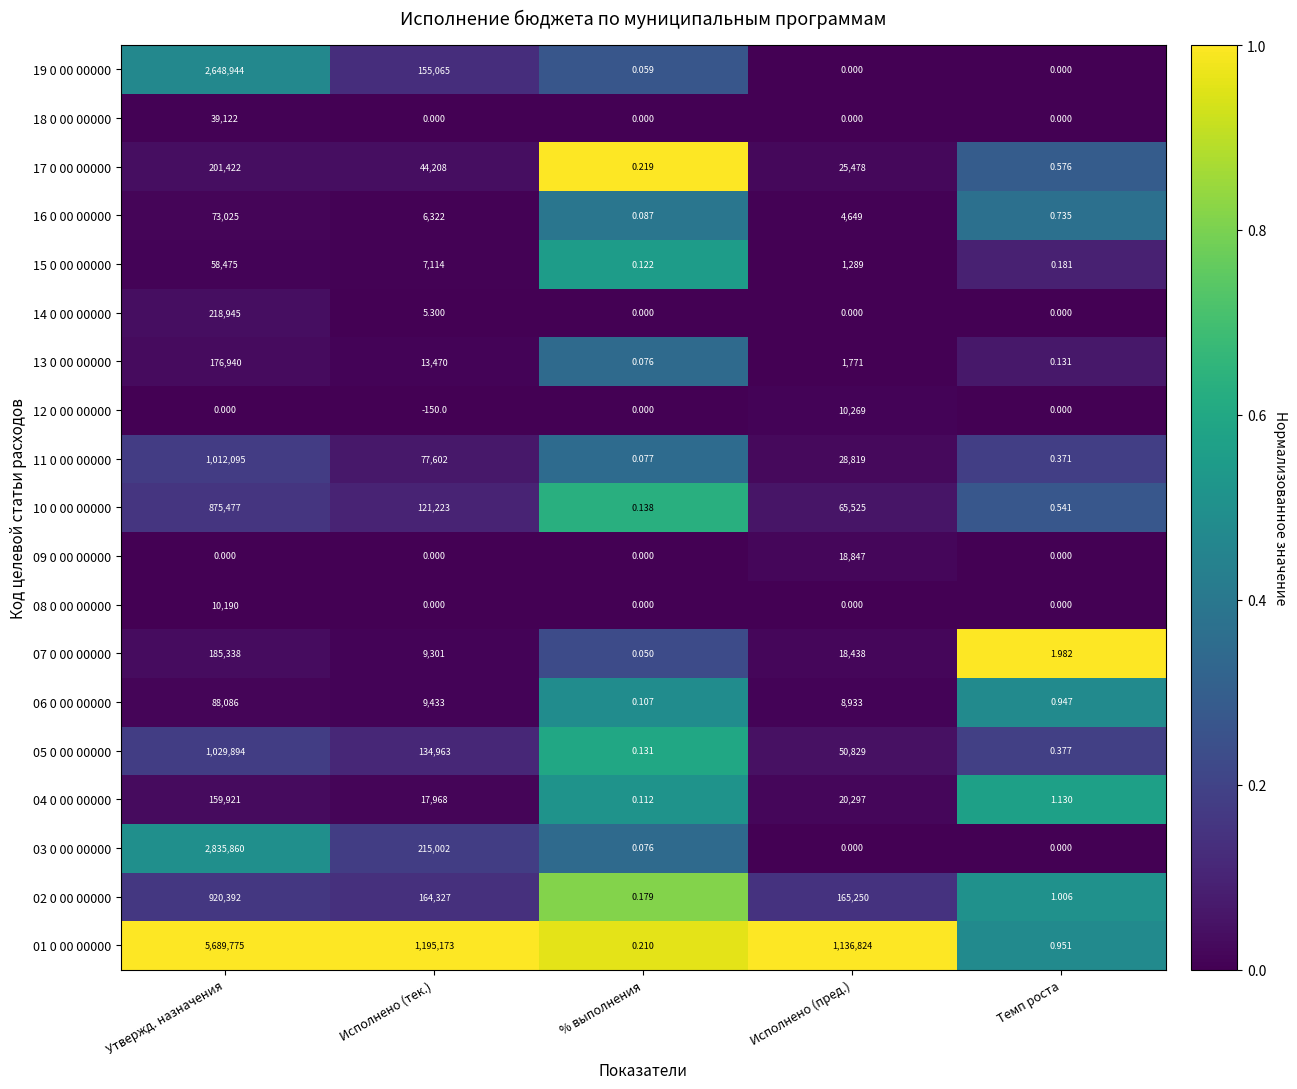

Rank the categories by 04 0 00 00000 value from lowest to highest.

% выполнения, Темп роста, Исполнено (тек.), Исполнено (пред.), Утвержд. назначения